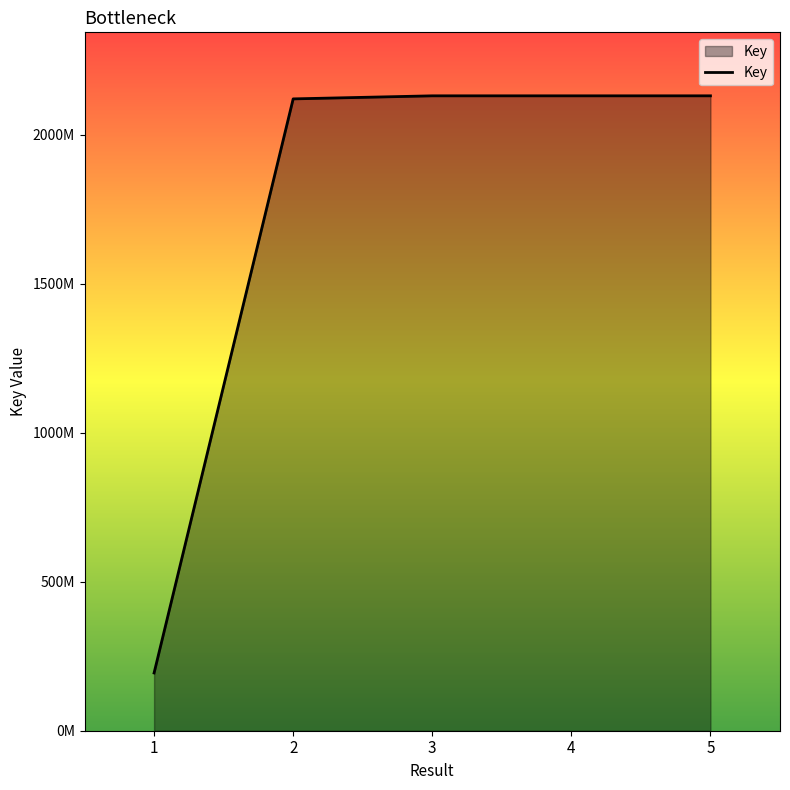

Does the chart have visible grid lines?

No